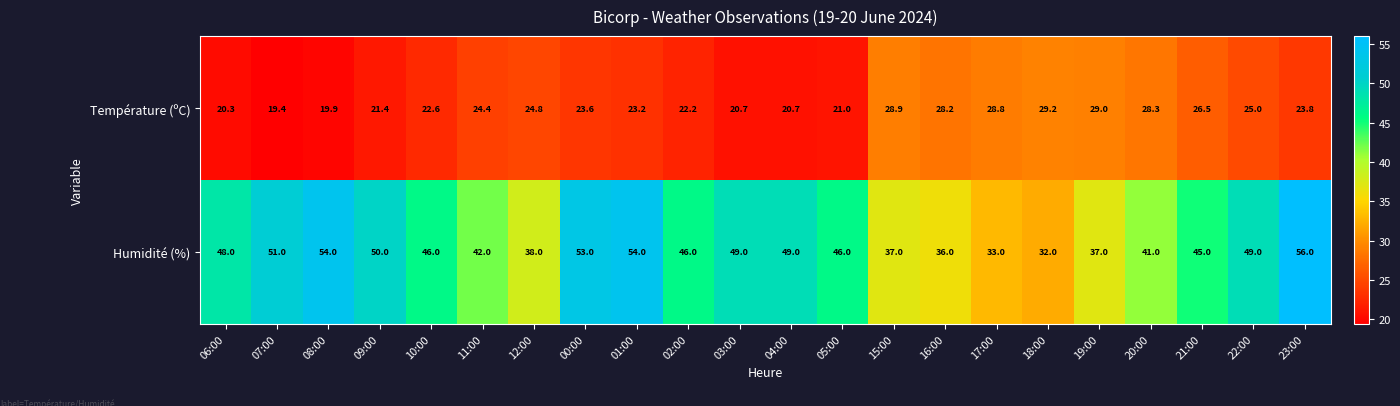

What is the difference between the second highest and second lowest values in the Température (ºC) series?

9.1